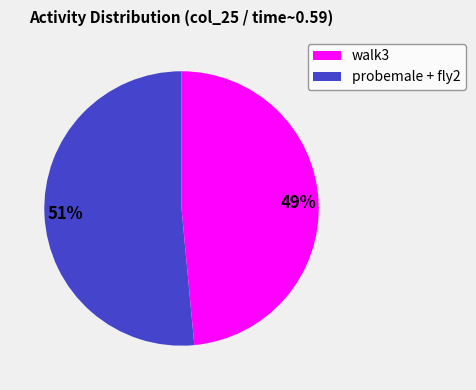

Does any single category account for the majority?

Yes